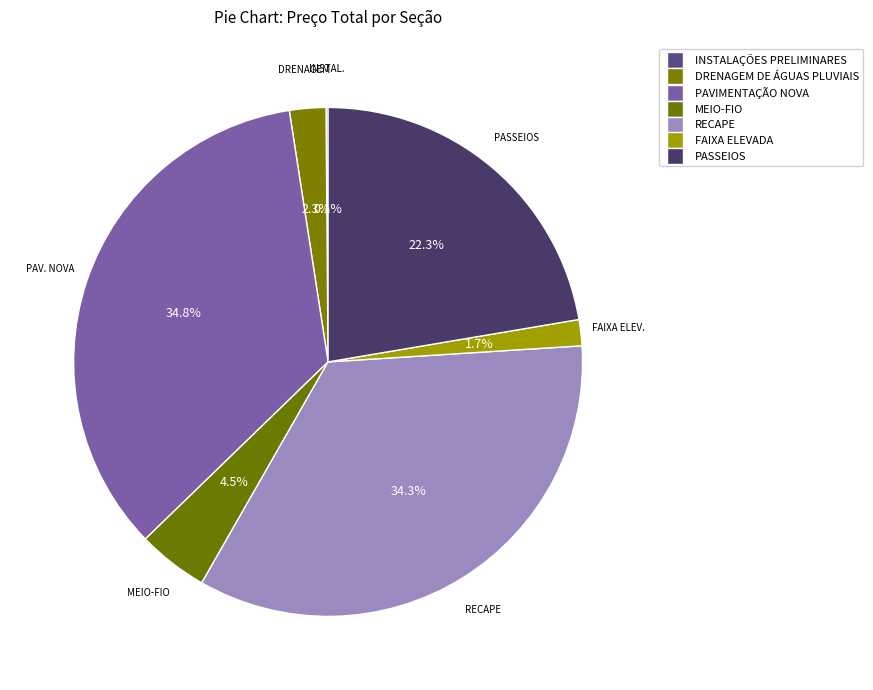

How many segments does this pie chart have?

7